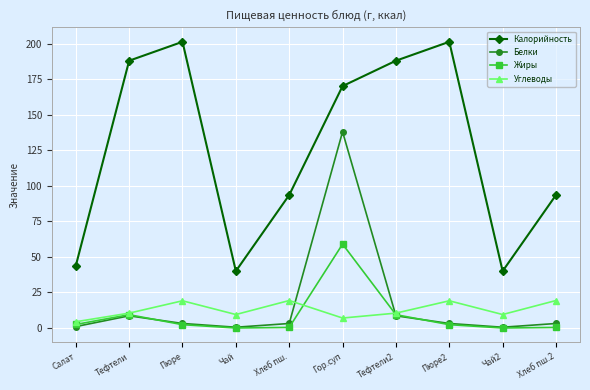

Which series has the largest range (max minus min)?

Калорийность